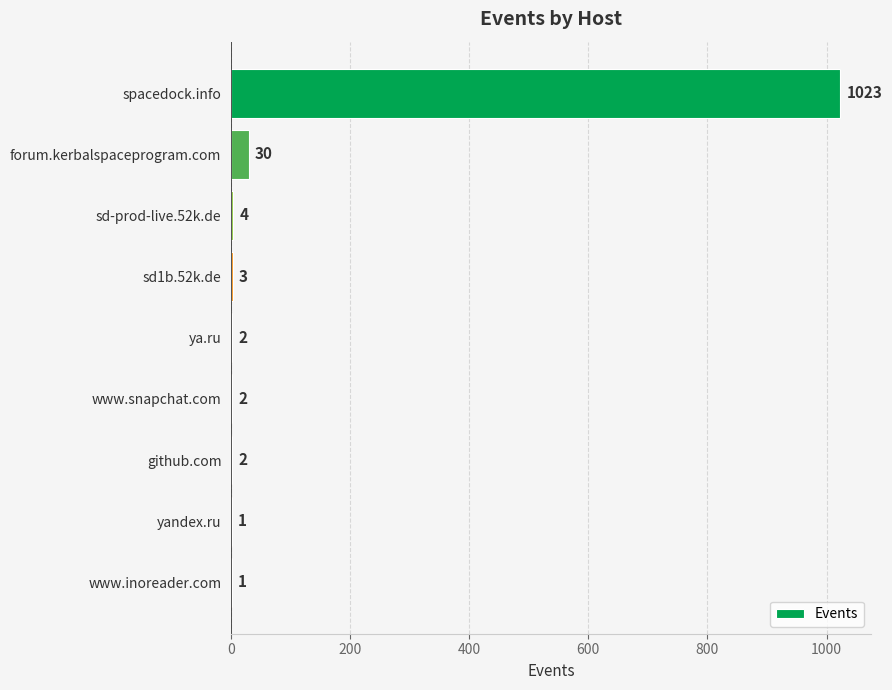

The value at sd-prod-live.52k.de is 4. True or false?

True